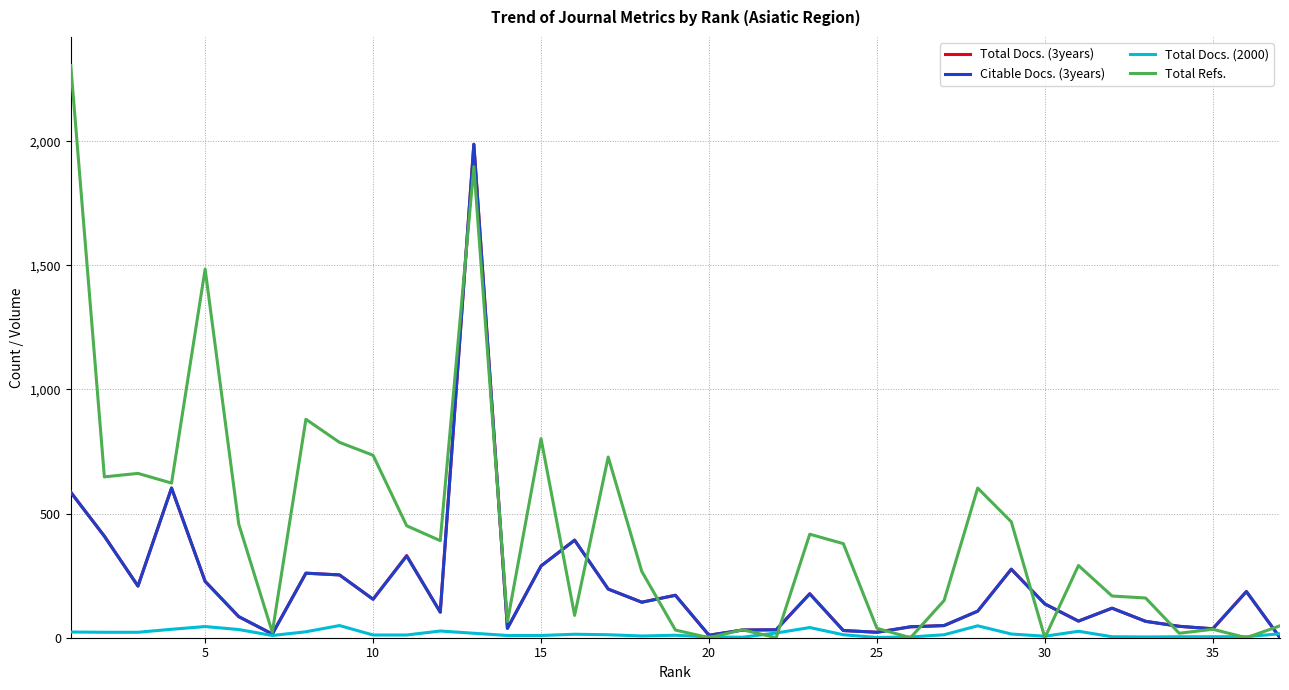

Which series has the largest range (max minus min)?

Total Refs.